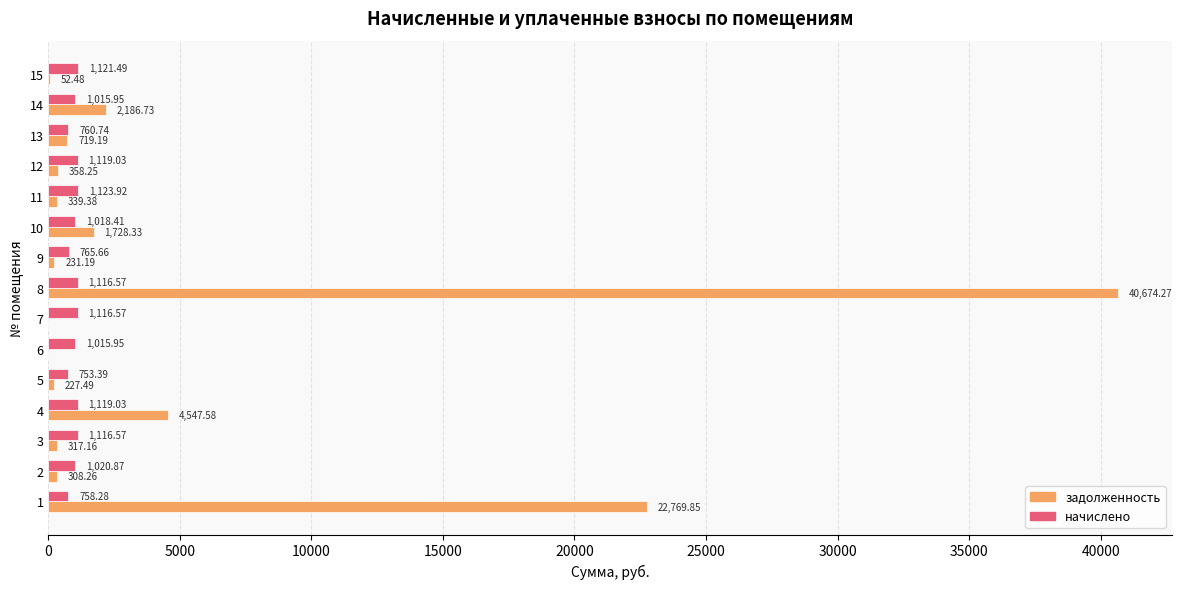

Is the value of задолженность at 6 greater than the value of начислено at 10?

No